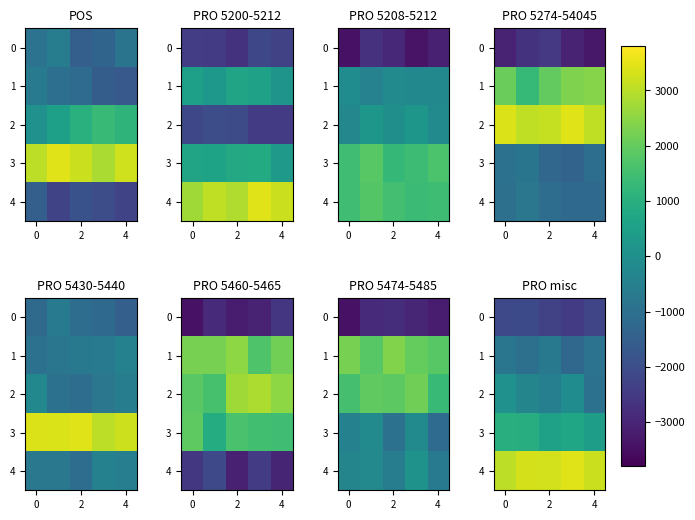

The value of row_3 at 2 is 559.9. True or false?

True